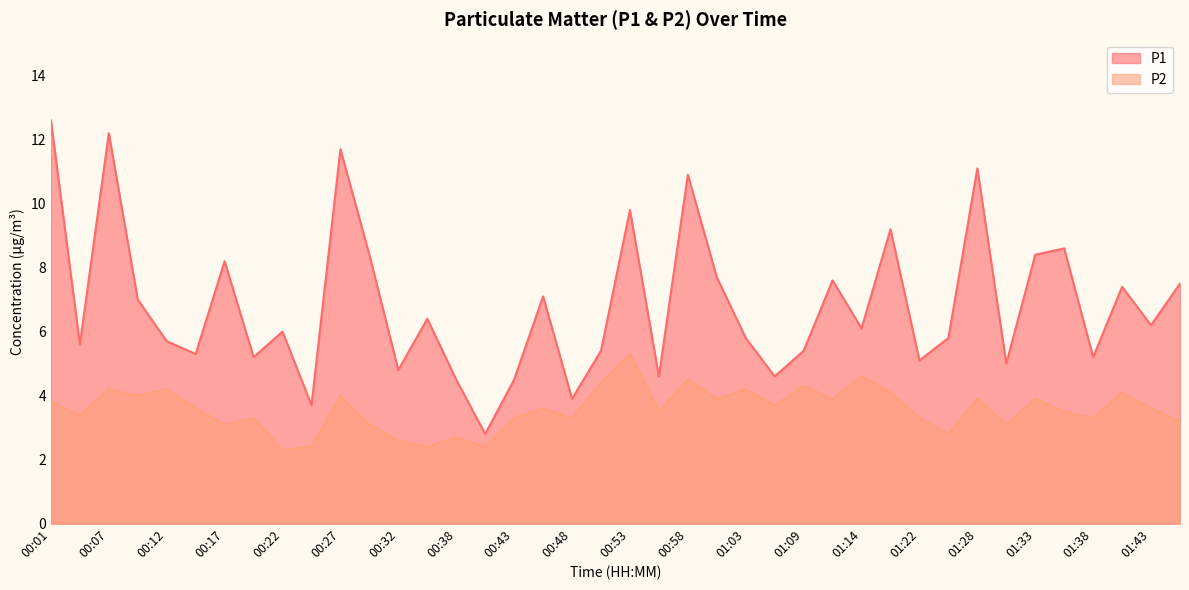

Reading left to right, list all the values displayed in this chart.

P1: 12.6	5.6	12.2	7.0	5.7	5.3	8.2	5.2	6.0	3.7	11.7	8.4	4.8	6.4	4.5	2.8	4.5	7.1	3.9	5.4	9.8	4.6	10.9	7.7	5.8	4.6	5.4	7.6	6.1	9.2	5.1	5.8	11.1	5.0	8.4	8.6	5.2	7.4	6.2	7.5
P2: 3.8	3.4	4.2	4.0	4.2	3.6	3.1	3.3	2.3	2.4	4.0	3.1	2.6	2.4	2.7	2.4	3.3	3.6	3.3	4.4	5.3	3.5	4.5	3.9	4.2	3.7	4.3	3.9	4.6	4.1	3.3	2.8	3.9	3.1	3.9	3.5	3.3	4.1	3.6	3.2